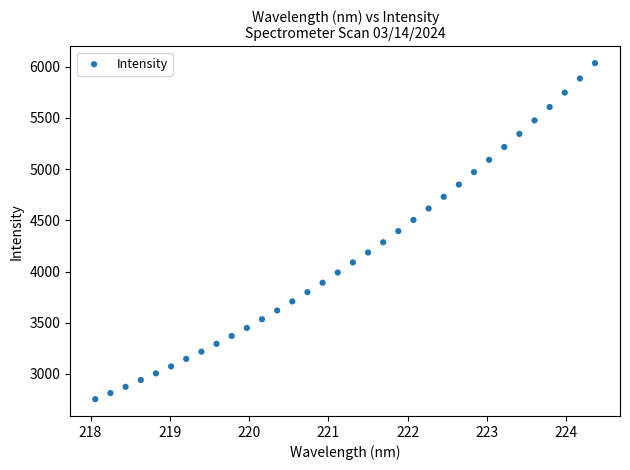

What is the range of X values (max minus min)?

6.3